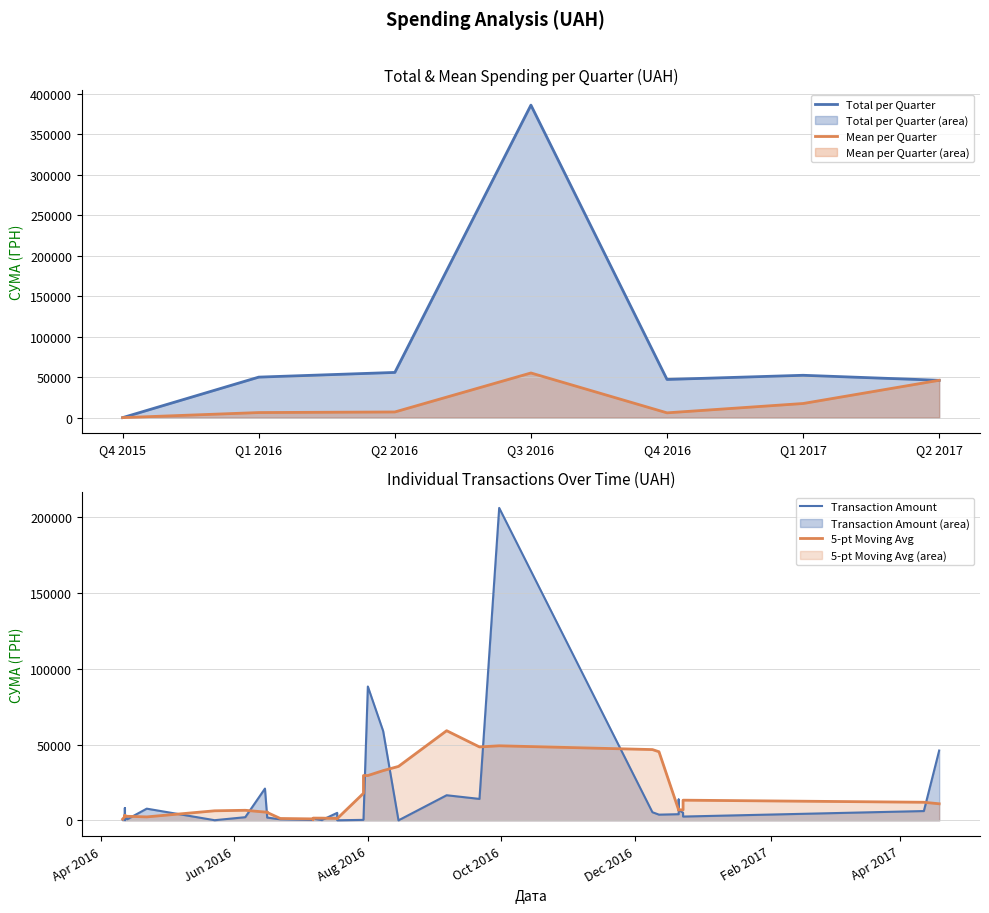

Count the number of values greater than 2541.

19